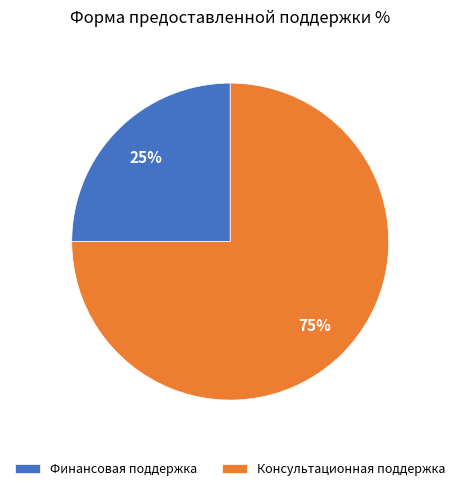

Is it true that Финансовая поддержка is 25% of the pie?

True